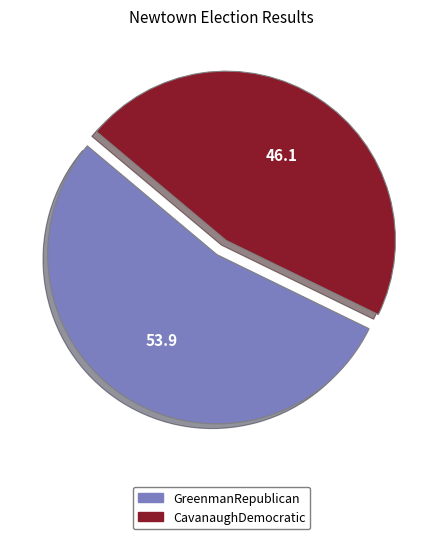

Between CavanaughDemocratic and GreenmanRepublican, which is larger?

GreenmanRepublican